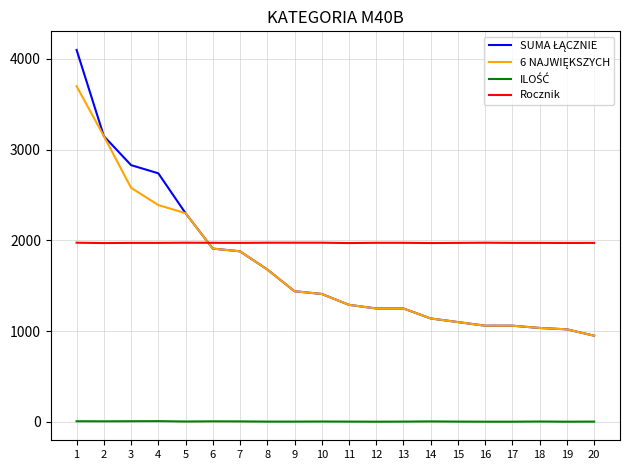

What is the greatest value displayed?

4100